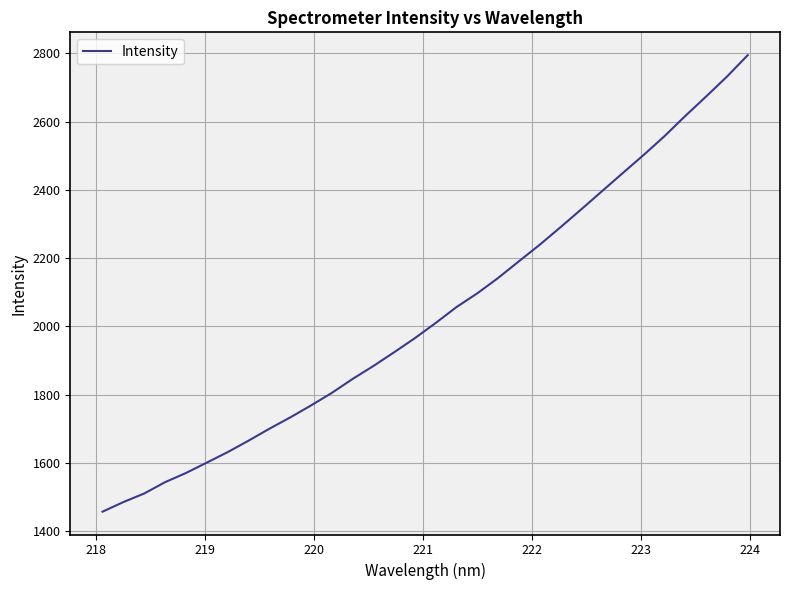

What is the sum of all values?

65176.2